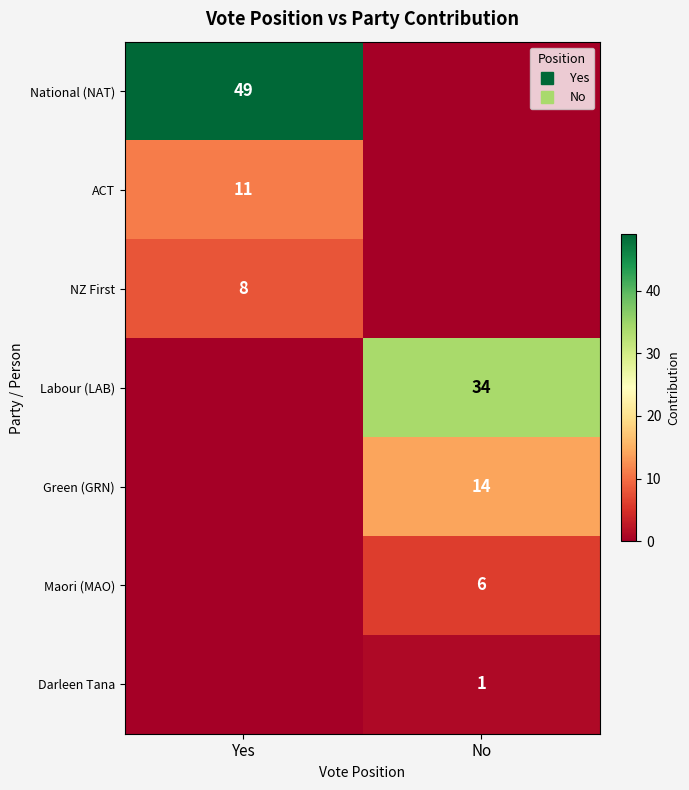

What is the average value of the NZ First series?

4